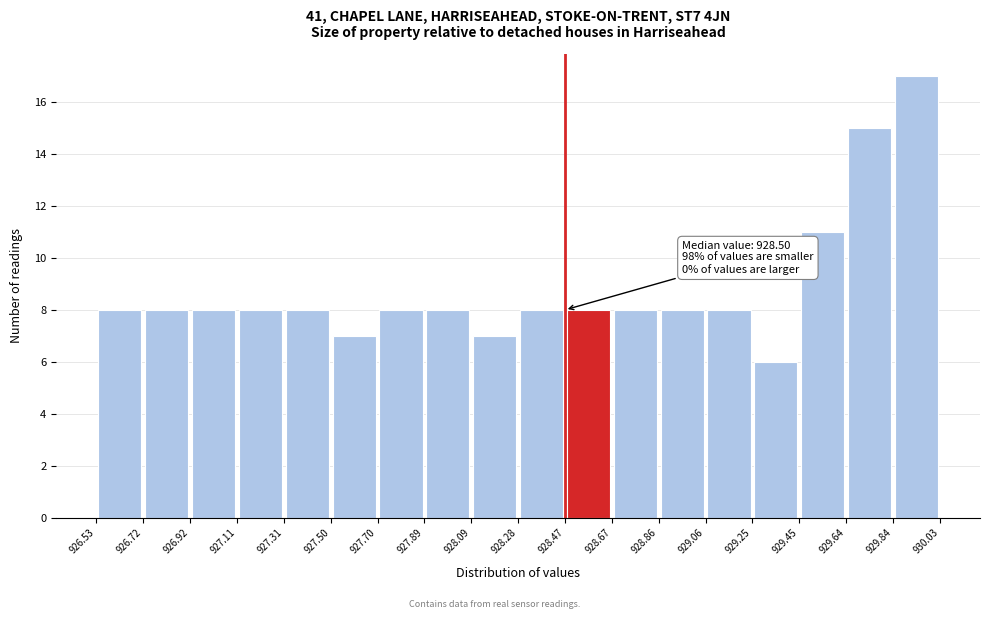

Over which range of the x-axis is the bar tallest?

929.84 to 930.03